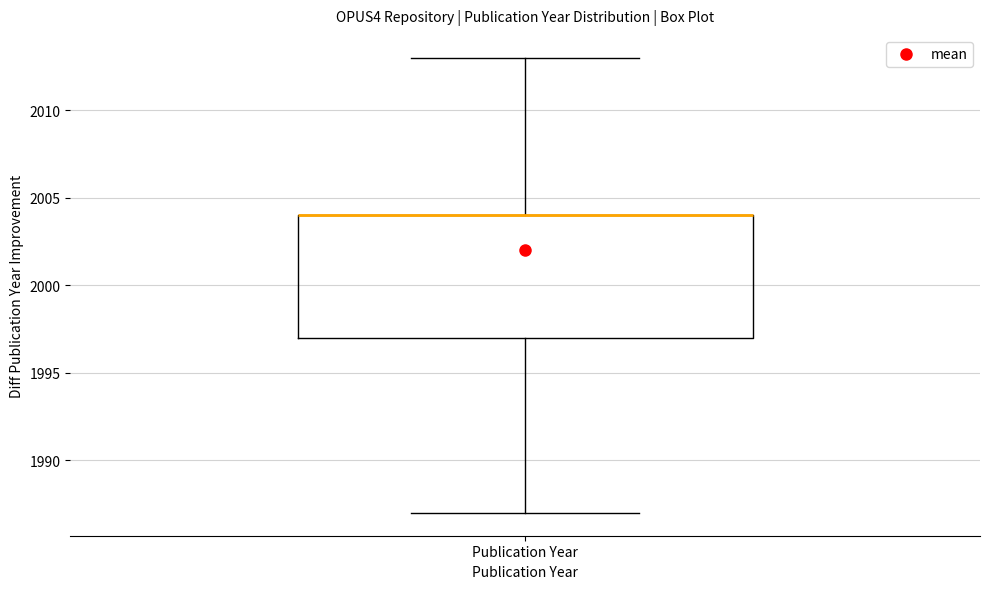

Read this box plot against the y-axis: the position of the median line, the range covered by the box, and the ends of both whiskers. The values are not printed on the chart, so give them approximately, as read against the axis.

median 2004 (drawn on the box's upper edge), box 1997 to 2004, whiskers 1987 to 2013